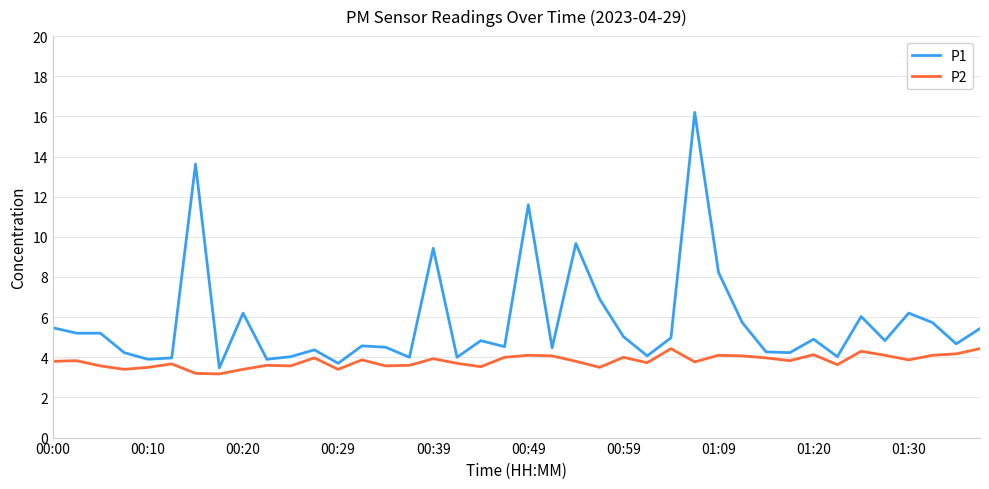

What is the maximum value shown in the chart?

16.2